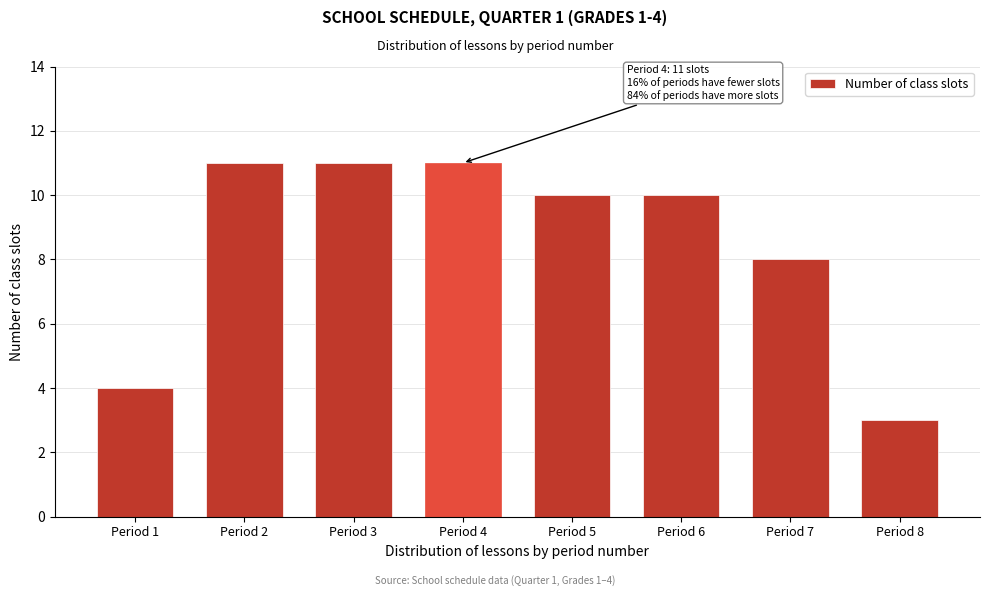

Reading left to right, extract all data points from this chart.

Period 1=4	Period 2=11	Period 3=11	Period 4=11	Period 5=10	Period 6=10	Period 7=8	Period 8=3